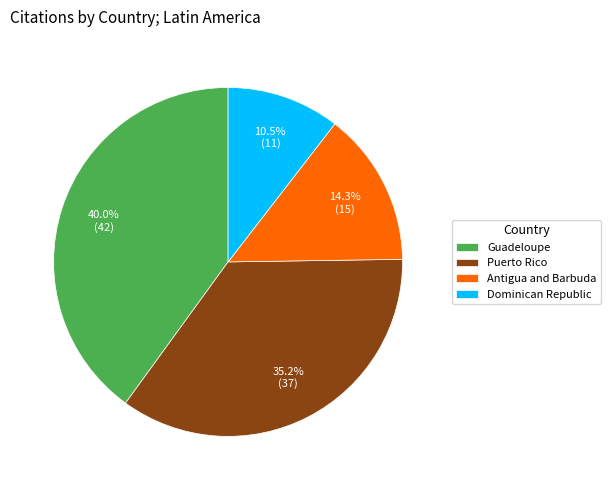

What percentage is the Antigua and Barbuda slice, to the nearest percent?

14%